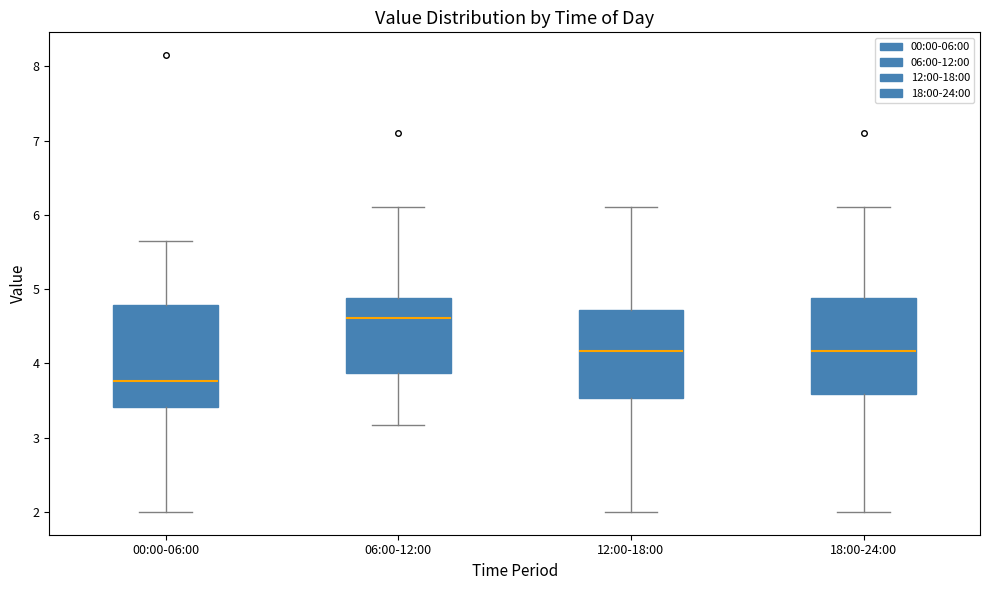

Reading left to right, transcribe this box plot: for each box, give where its median line is, the range the box spans, and where its two whiskers end, as read against the y-axis. The values are not printed on the chart, so give them approximately, as read against the axis.

00:00-06:00: median 3.8, box 3.4 to 4.8, whiskers 2.0 to 5.7
06:00-12:00: median 4.6, box 3.9 to 4.9, whiskers 3.2 to 6.1
12:00-18:00: median 4.2, box 3.5 to 4.7, whiskers 2.0 to 6.1
18:00-24:00: median 4.2, box 3.6 to 4.9, whiskers 2.0 to 6.1